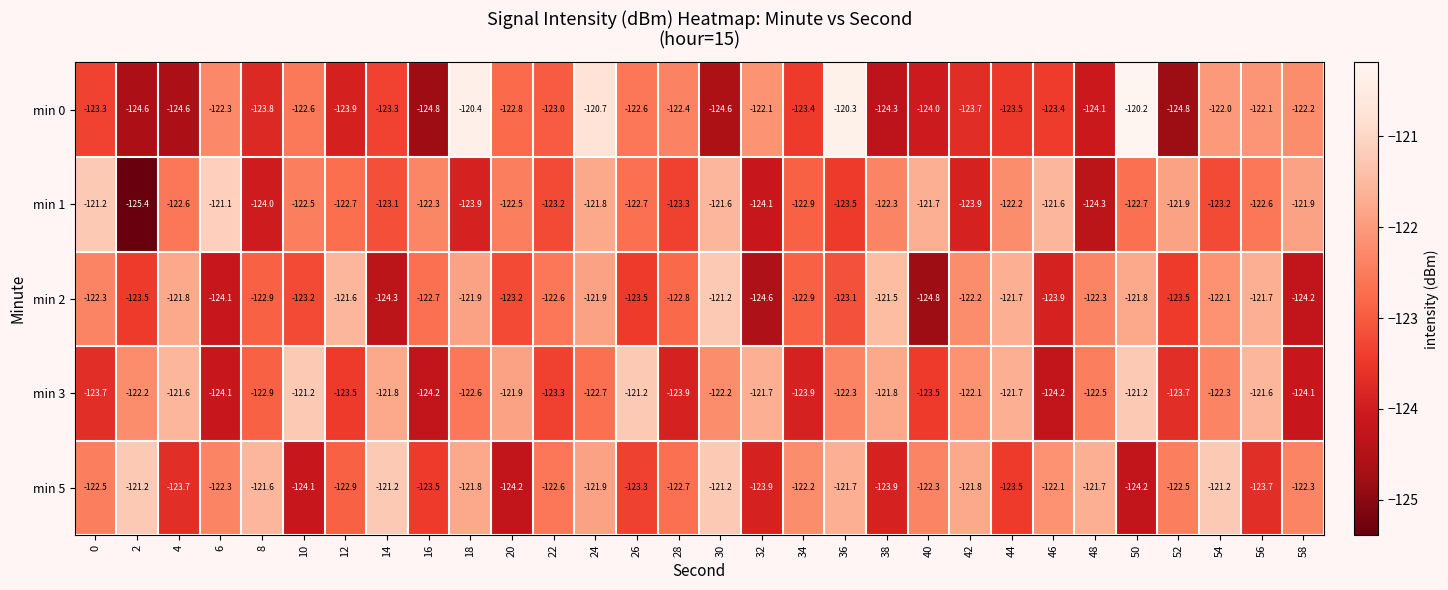

At how many categories does at least one series exceed -122?

26